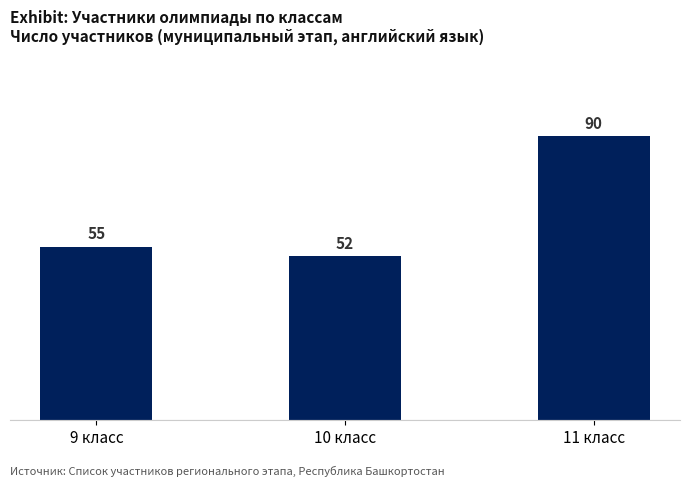

What is the change in value from 9 класс to 11 класс?

+35